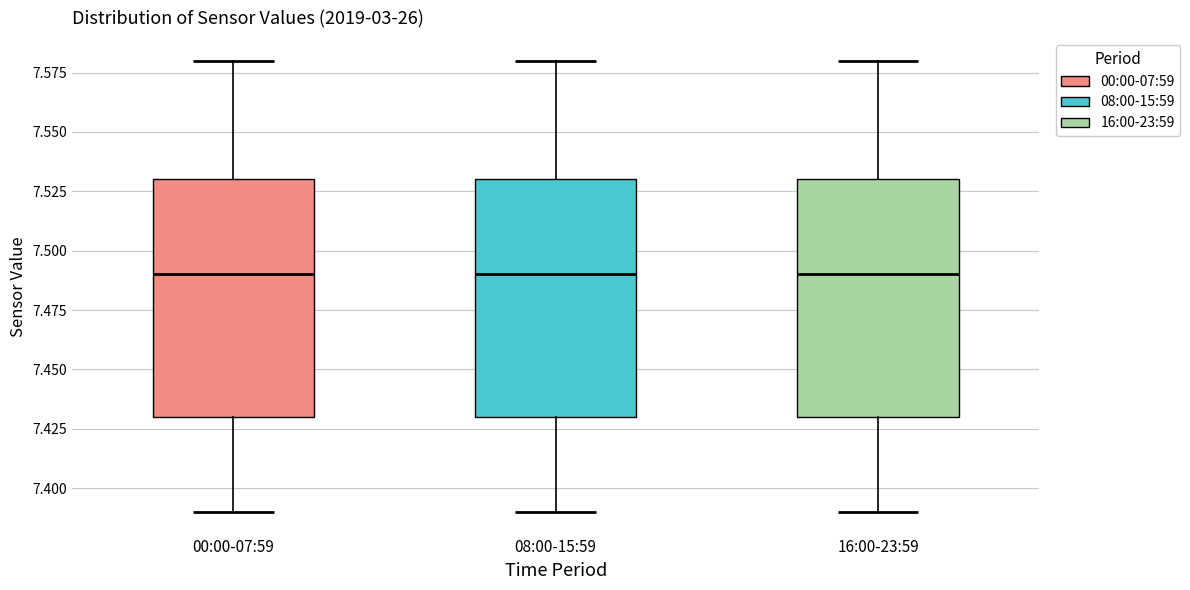

Reading left to right, read every box against the y-axis: the position of its median line, the range the box covers, and the ends of its whiskers. The values are not printed on the chart, so give them approximately, as read against the axis.

00:00-07:59: median 7.49, box 7.43 to 7.53, whiskers 7.39 to 7.58
08:00-15:59: median 7.49, box 7.43 to 7.53, whiskers 7.39 to 7.58
16:00-23:59: median 7.49, box 7.43 to 7.53, whiskers 7.39 to 7.58